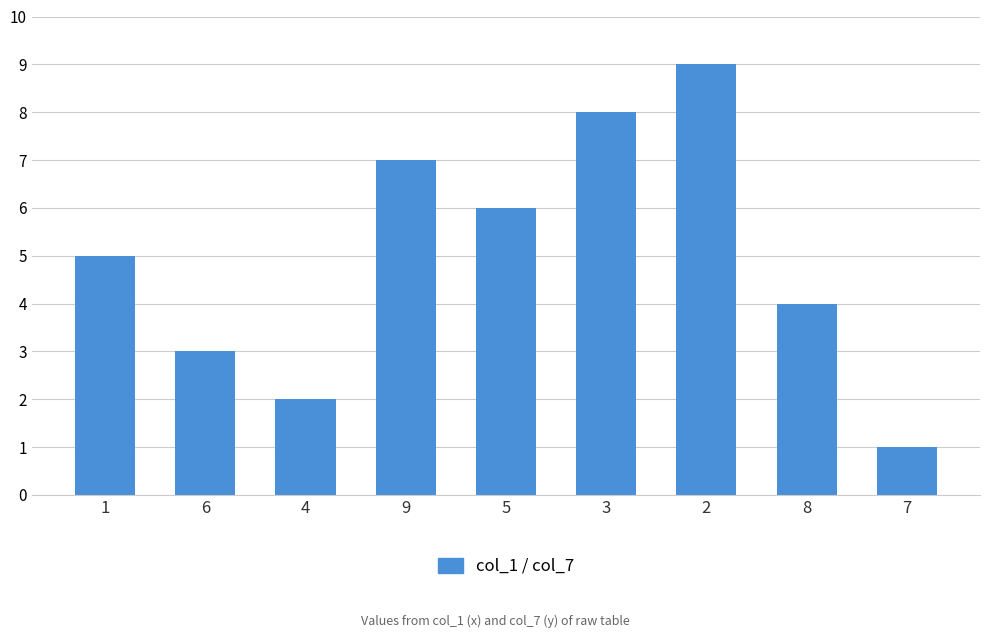

Reading left to right, list all the values displayed in this chart.

5	3	2	7	6	8	9	4	1